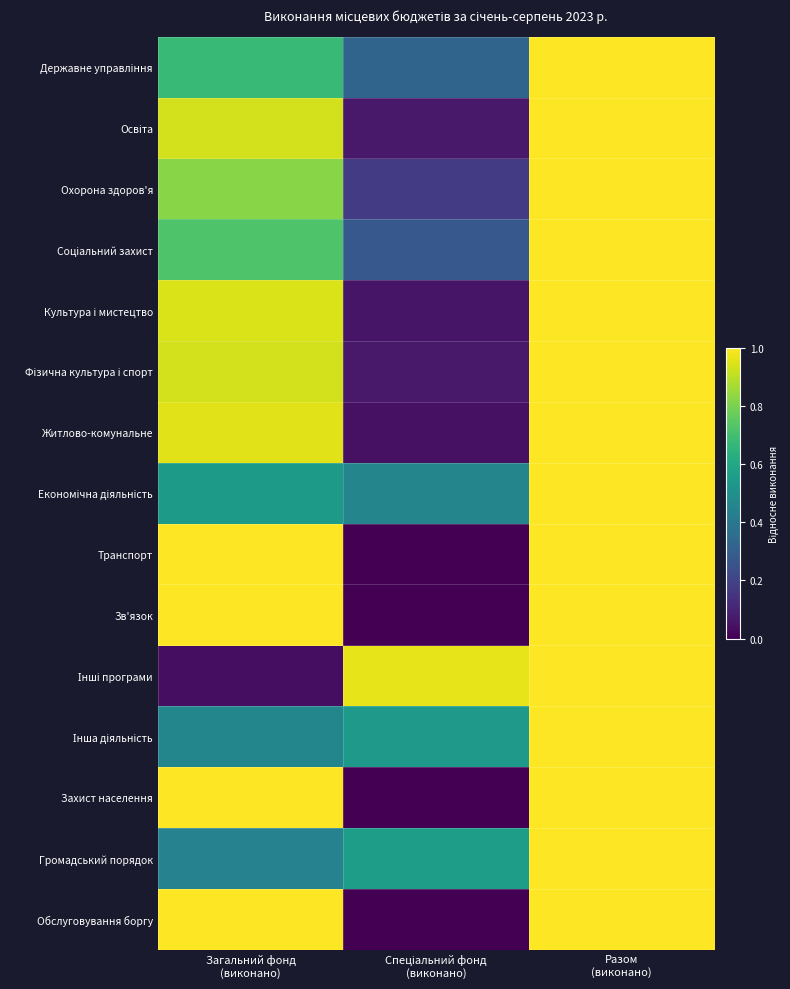

How many categories are shown in the chart?

3